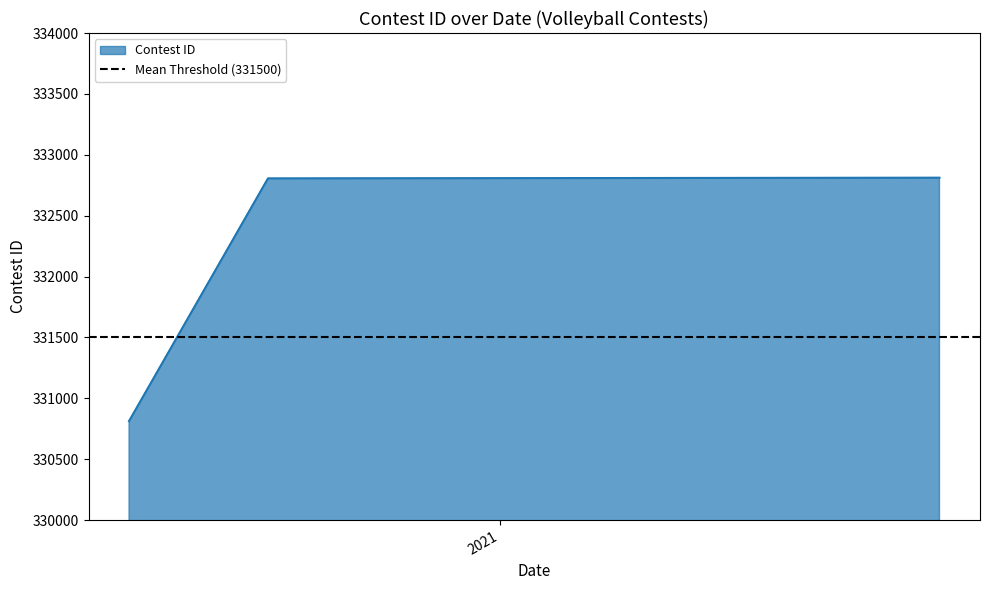

How many values are below 332806?

1